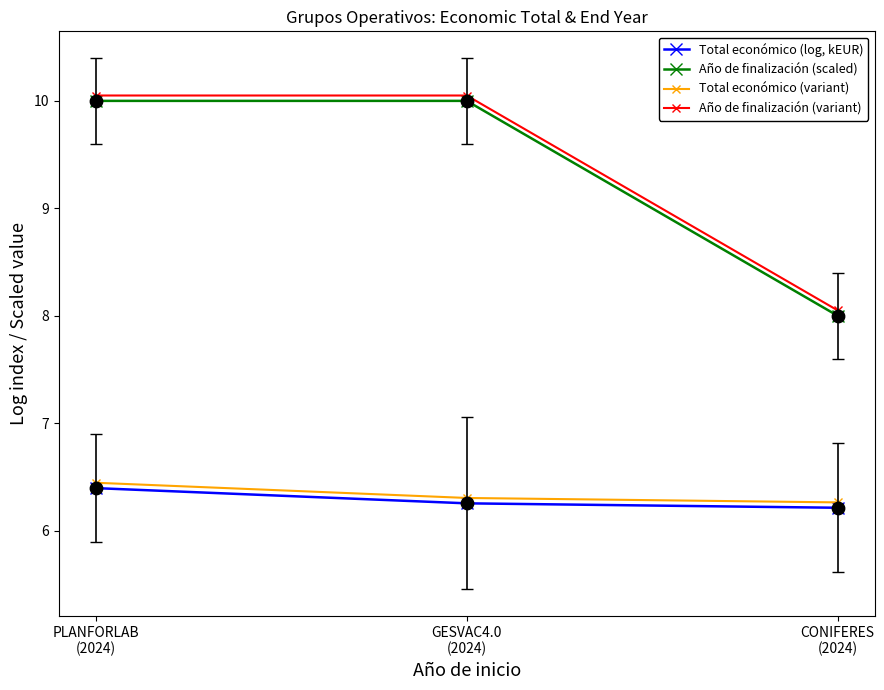

List the series in order of their peak value, lowest first.

Total económico (log, kEUR), Total económico (variant), Año de finalización (scaled), Año de finalización (variant)